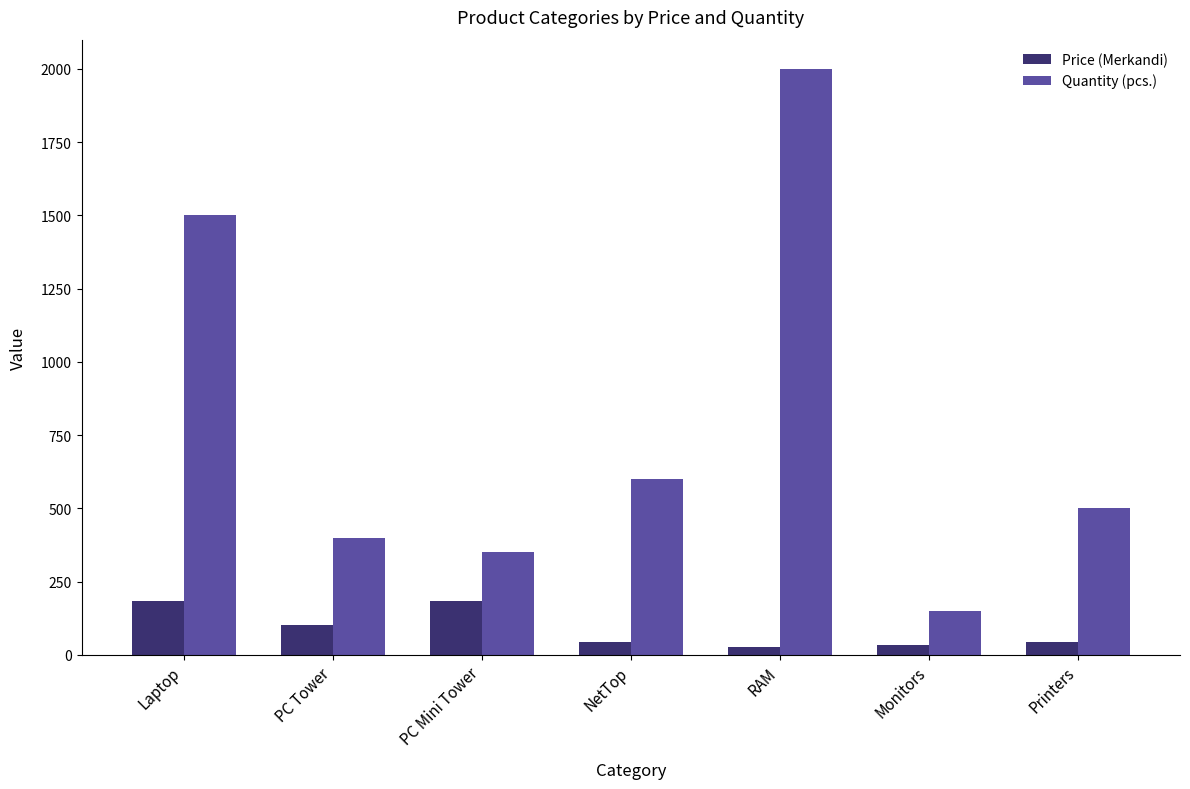

What is the difference between the highest and lowest values at Printers?

455